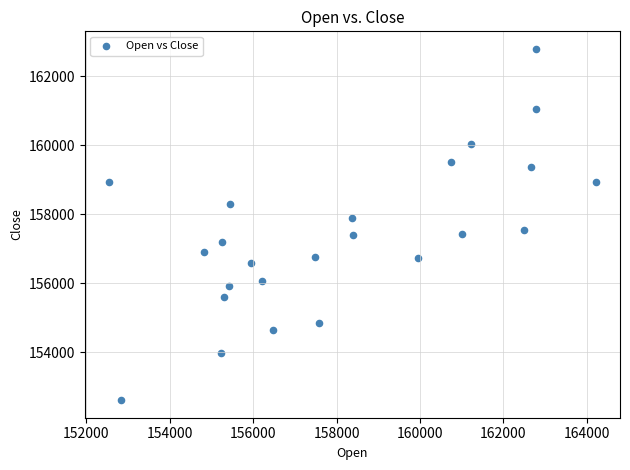

What is the range of Y values (max minus min)?

10177